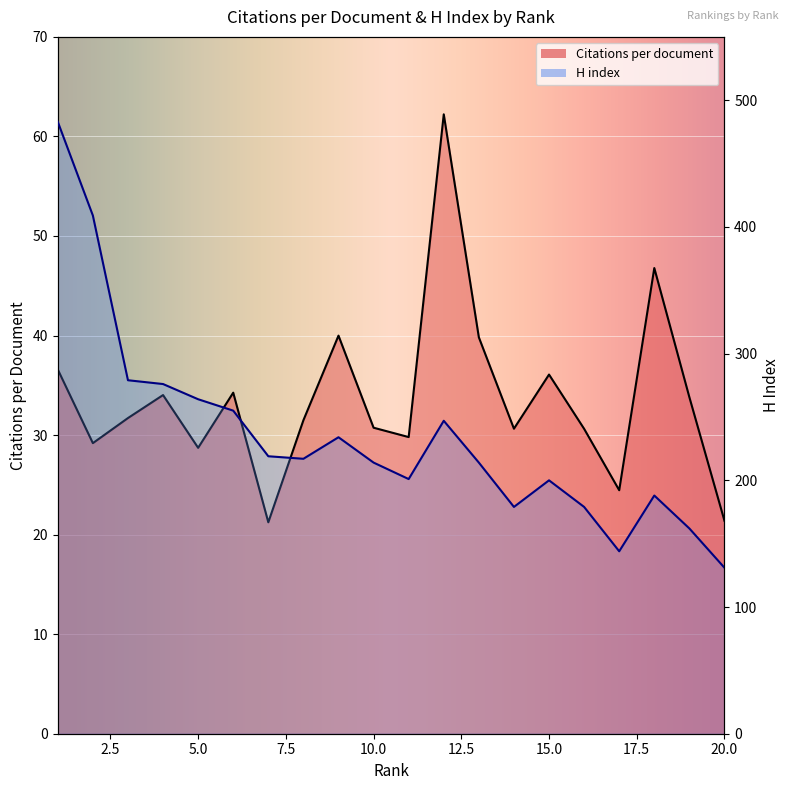

Where is Citations per document nearest to the value 41?

9